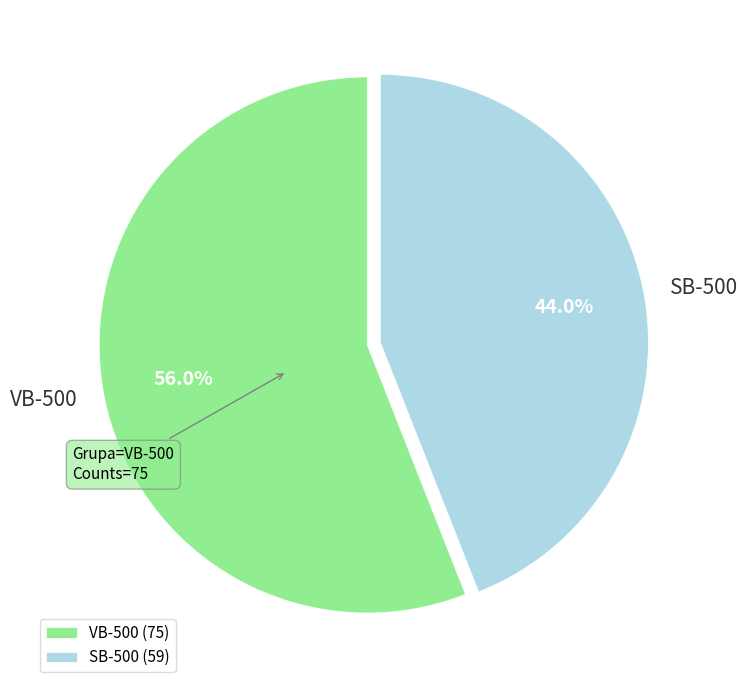

Count the number of slices in the pie.

2